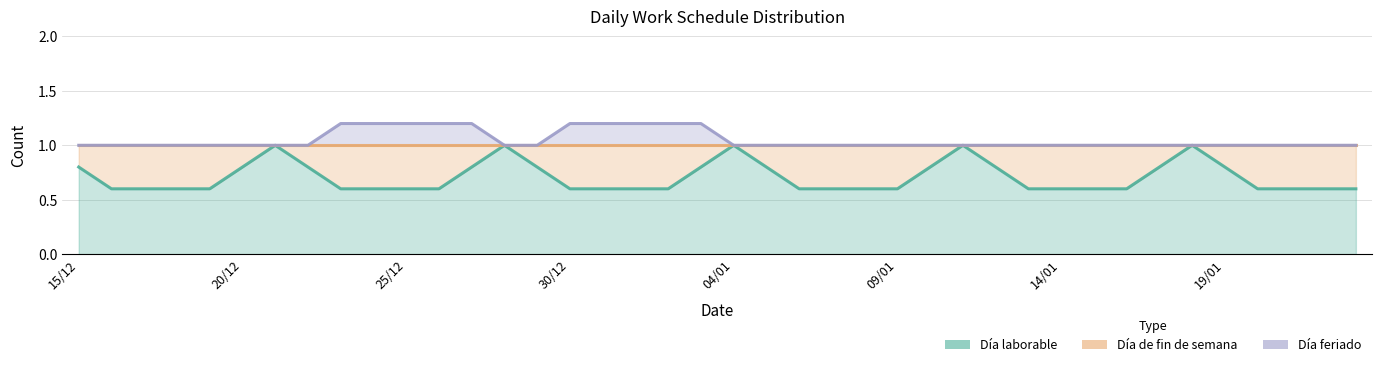

Which has a higher value, 19/01 or 31/12?

19/01